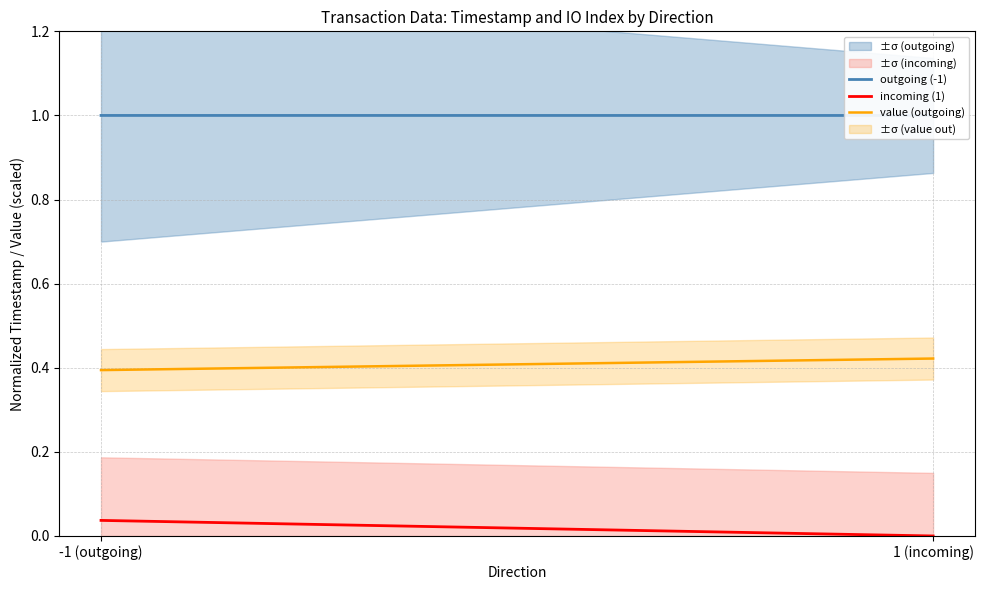

What is the label of the 1st point from the left?

-1 (outgoing)